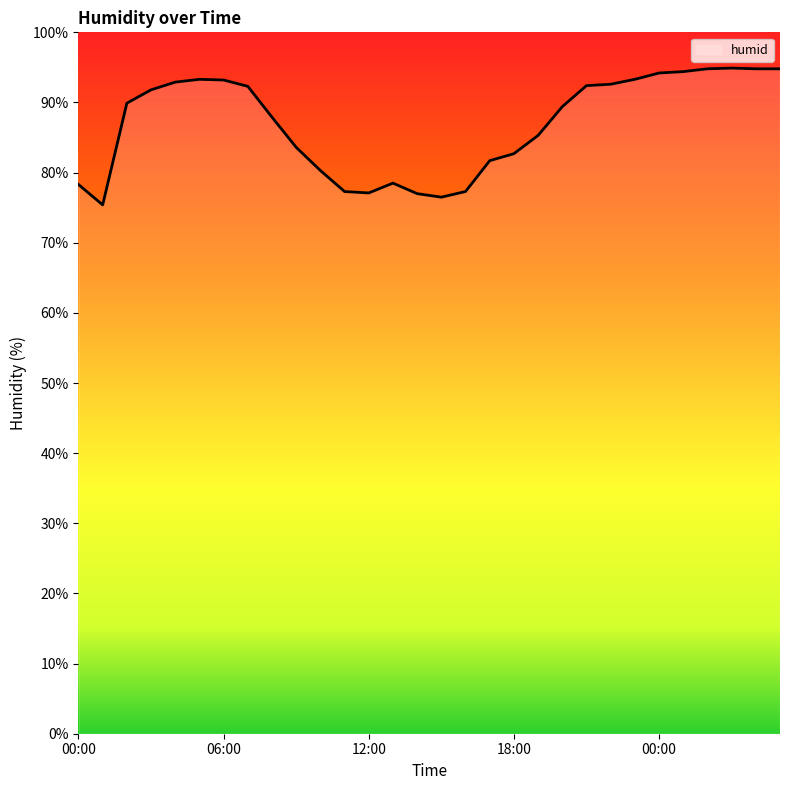

What is the greatest value displayed?

94.9